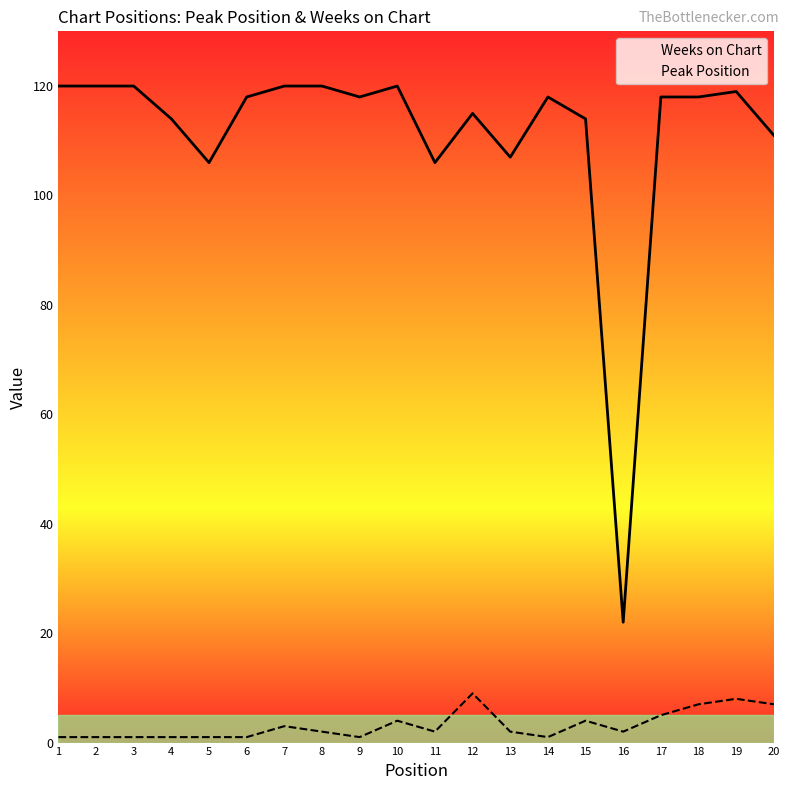

Is it true that Peak Position equals 2 at 8?

True